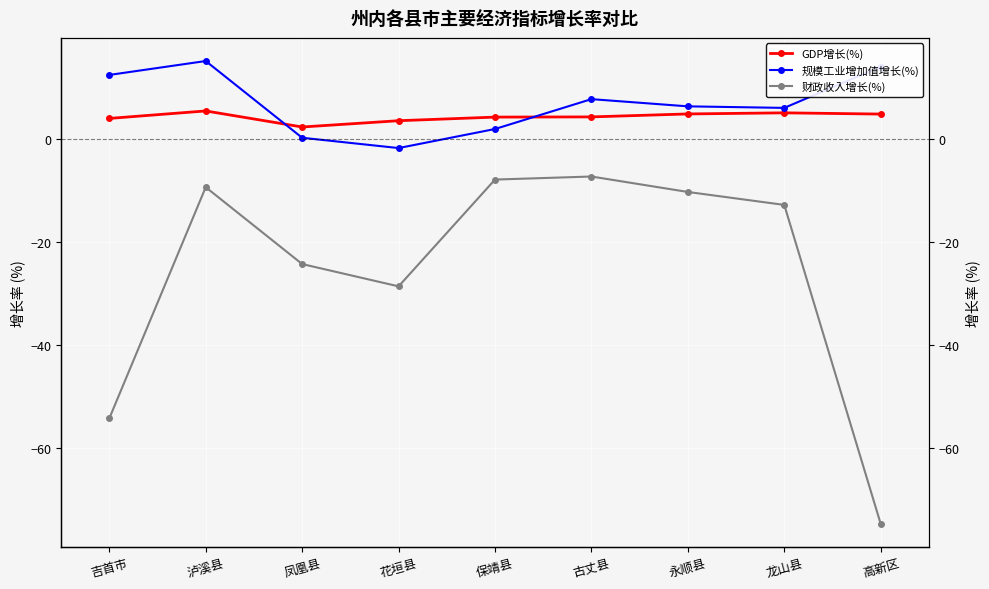

At which category does GDP增长(%) reach its first local peak?

泸溪县